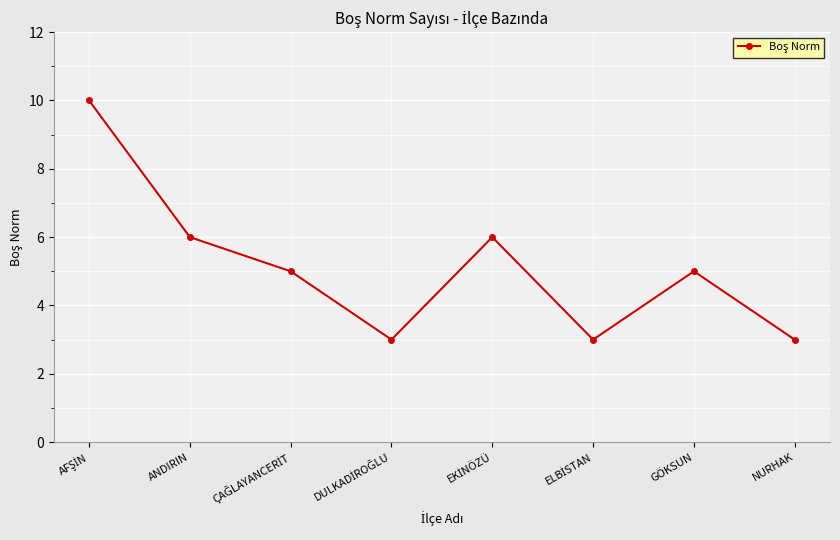

Count the values in the range 3 to 6.

7